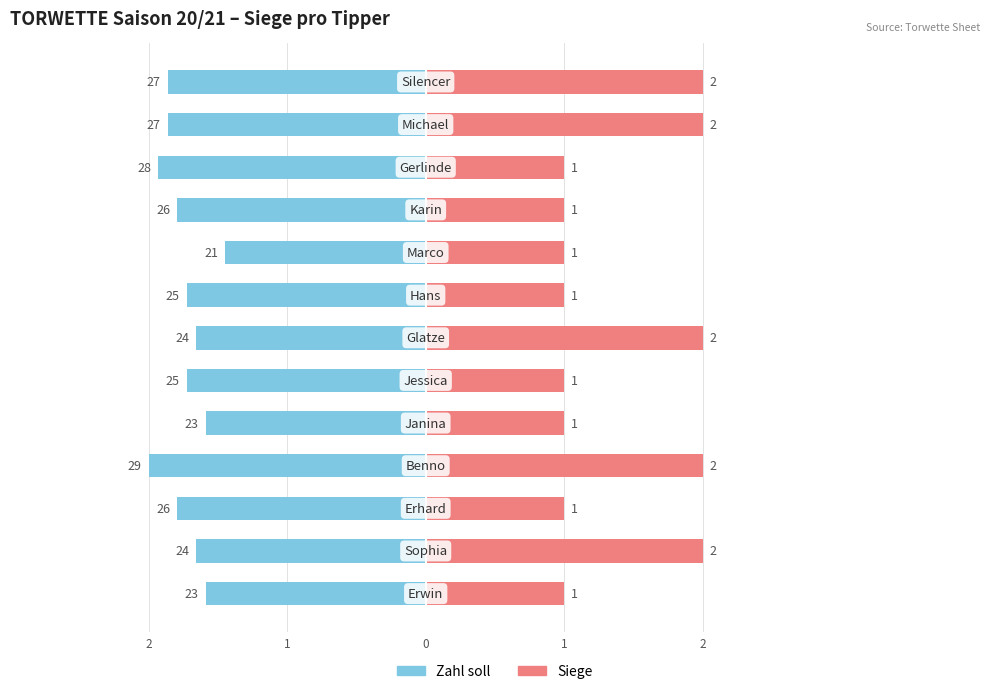

What is the sum of the Siege values at 12 and 1?

4.0